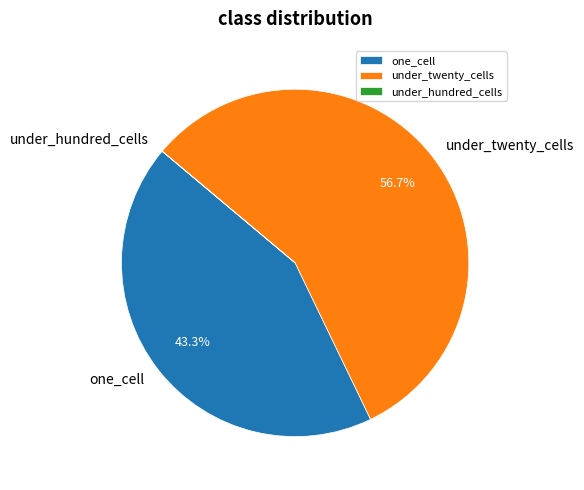

To the nearest percent, what portion does one_cell represent?

43%